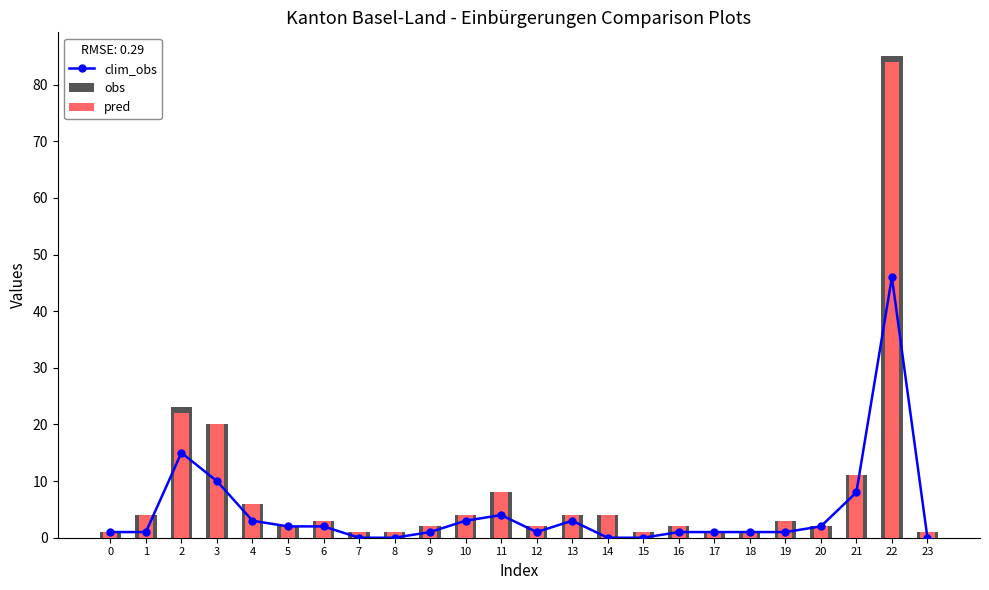

What is the sum of all pred values?

190